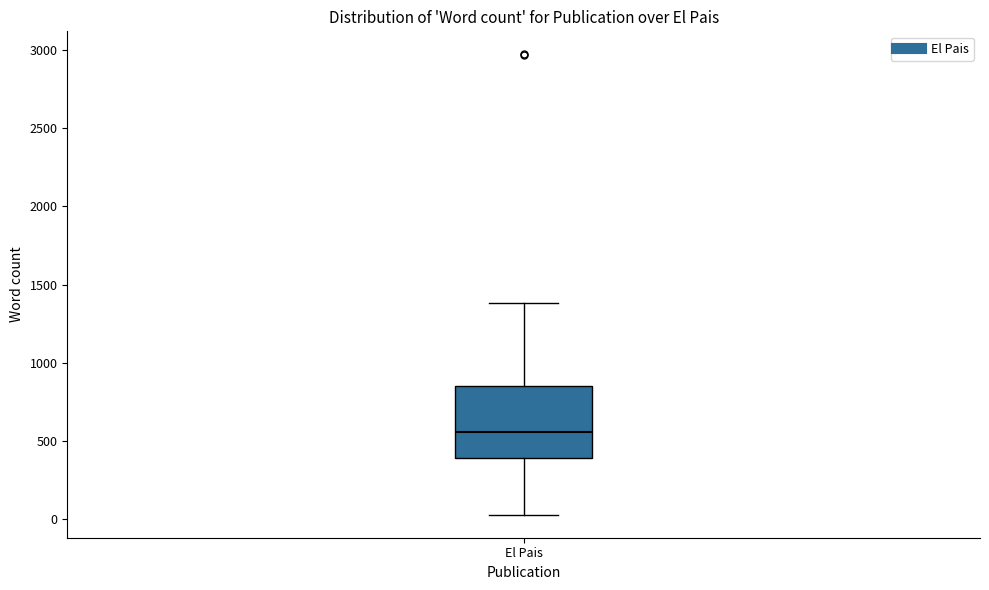

Where does the lower whisker of the box for El Pais end on the y-axis? The values are not printed on the chart, so give them approximately, as read against the axis.

50